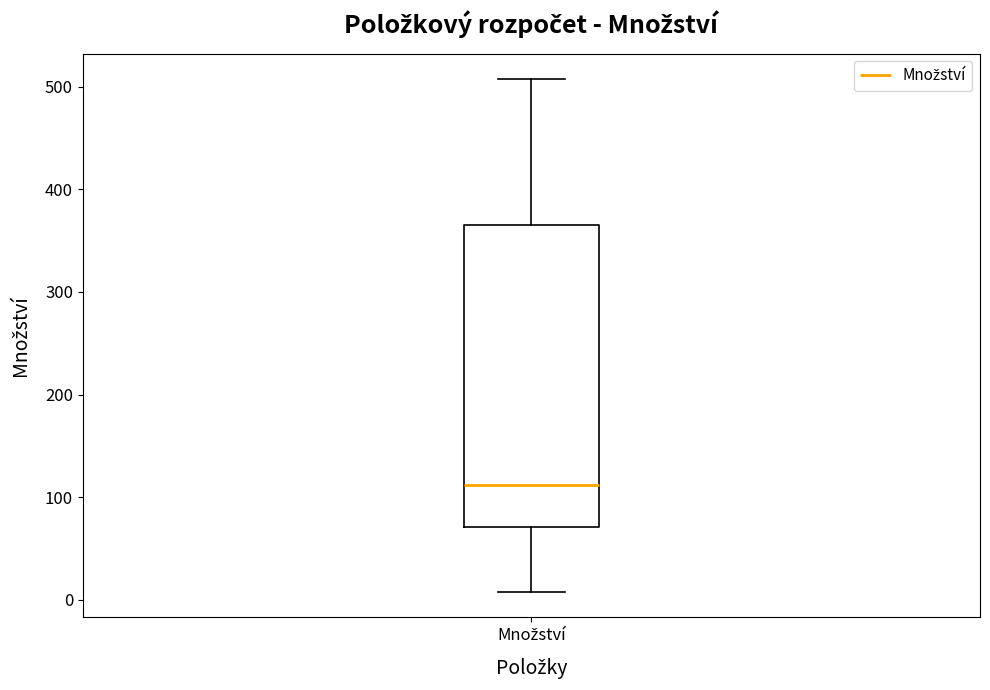

Read this box plot against the y-axis: the position of the median line, the range covered by the box, and the ends of both whiskers. The values are not printed on the chart, so give them approximately, as read against the axis.

median 110, box 70 to 360, whiskers 10 to 510